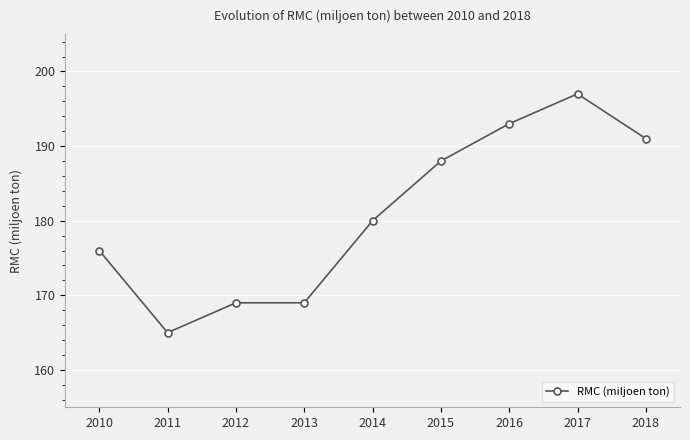

Where is the first local minimum?

2011